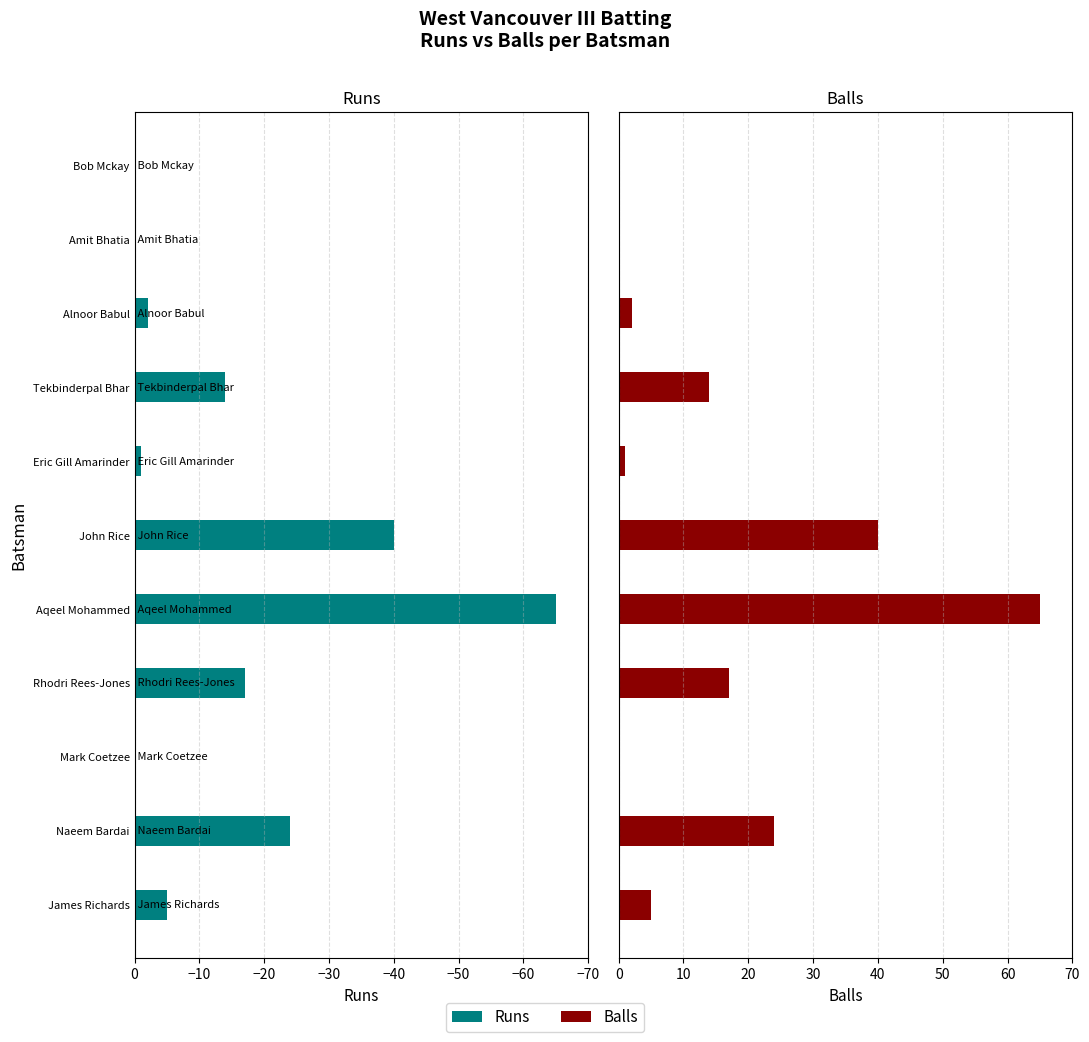

What is the label of the 1st bar from the right?

Bob Mckay